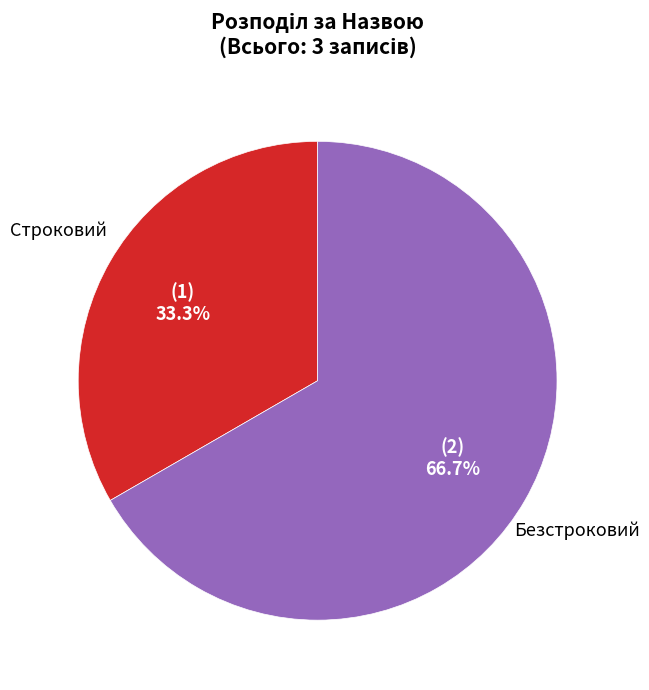

What is the total percentage of Безстроковий and Строковий?

100.0%